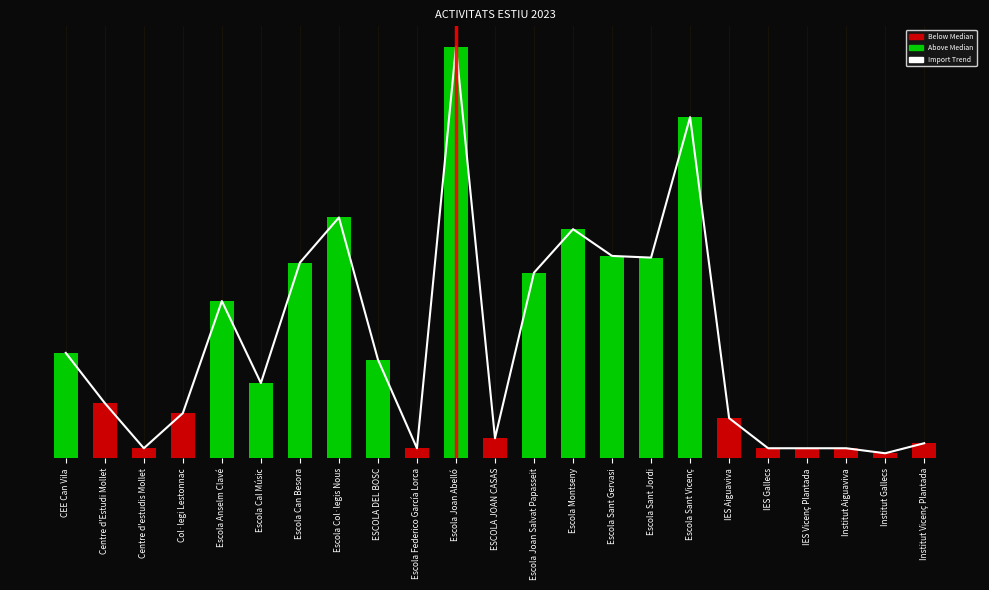

What is the approximate value of Import at Institut Gallecs, to the nearest 50?

100